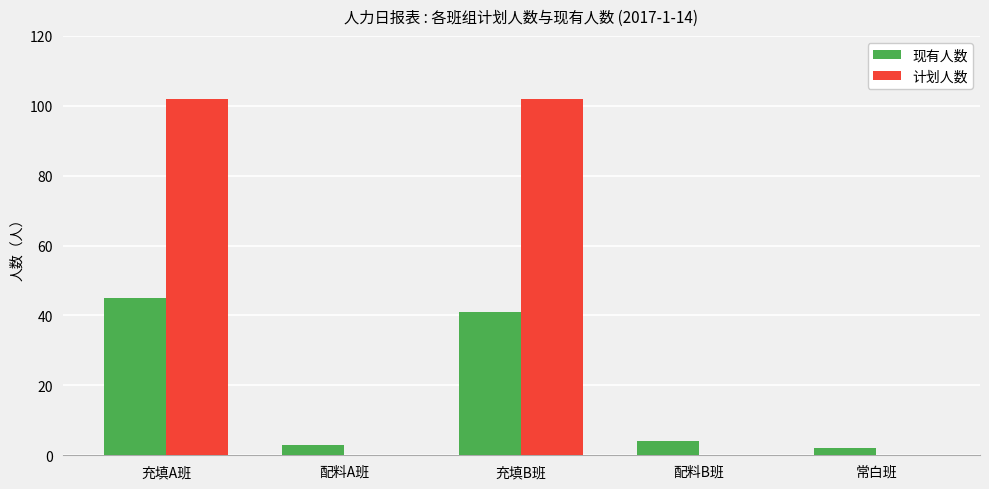

Is the value of 现有人数 at 充填B班 greater than the value of 计划人数 at 配料A班?

Yes